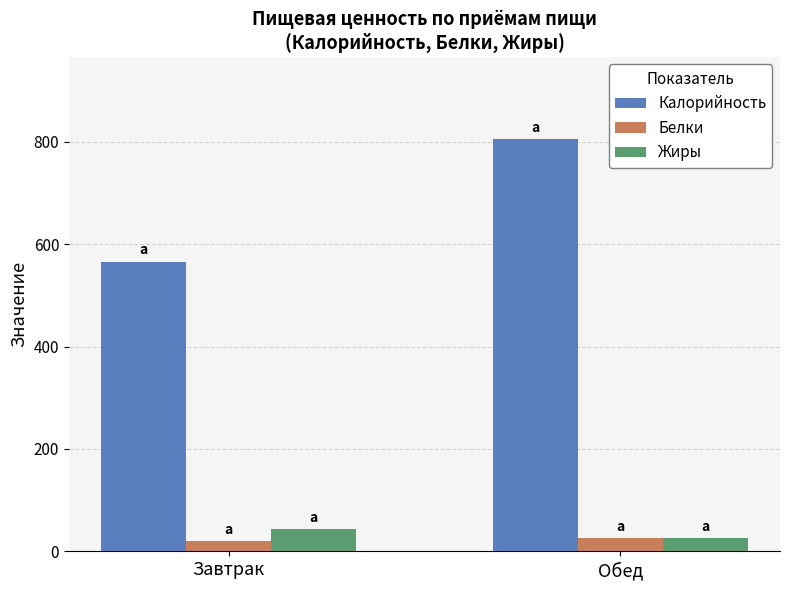

Reading left to right, what are all the values shown in this chart?

Калорийность: Завтрак=566.0	Обед=804.8
Белки: Завтрак=20.2	Обед=25.8
Жиры: Завтрак=43.7	Обед=26.1